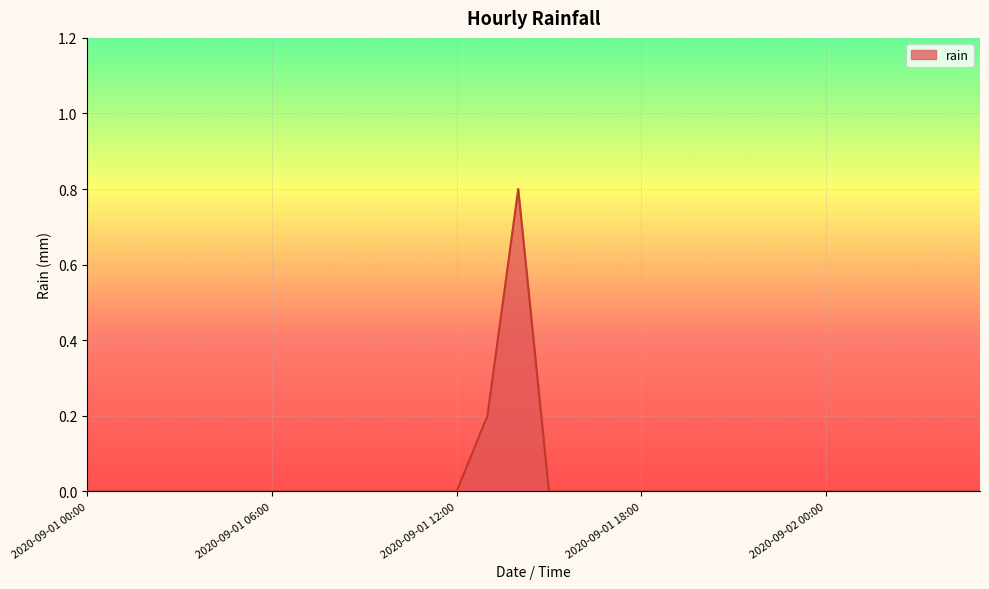

What is the maximum value shown in the chart?

0.8